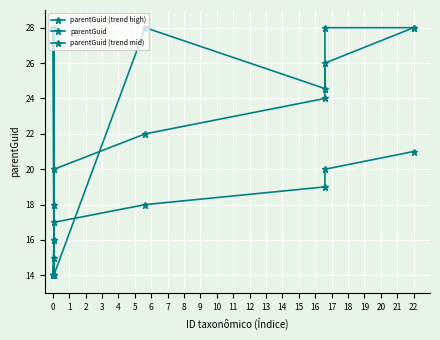

Reading left to right, extract all data points from this chart.

parentGuid (trend high): 14.0	16.0	18.0	20.0	22.0	24.0	26.0	28.0
parentGuid: 28.0	14.0	28.0	14.0	28.0	24.6	28.0	28.0
parentGuid (trend mid): 14.0	15.0	16.0	17.0	18.0	19.0	20.0	21.0